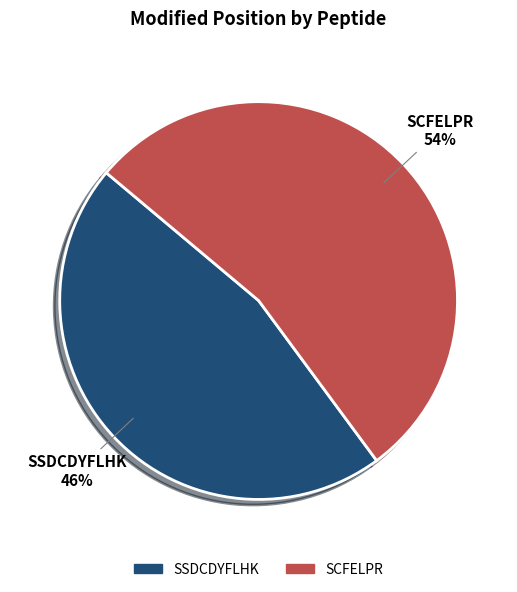

Approximately how many times larger is the value at SCFELPR compared to SSDCDYFLHK?

1.2